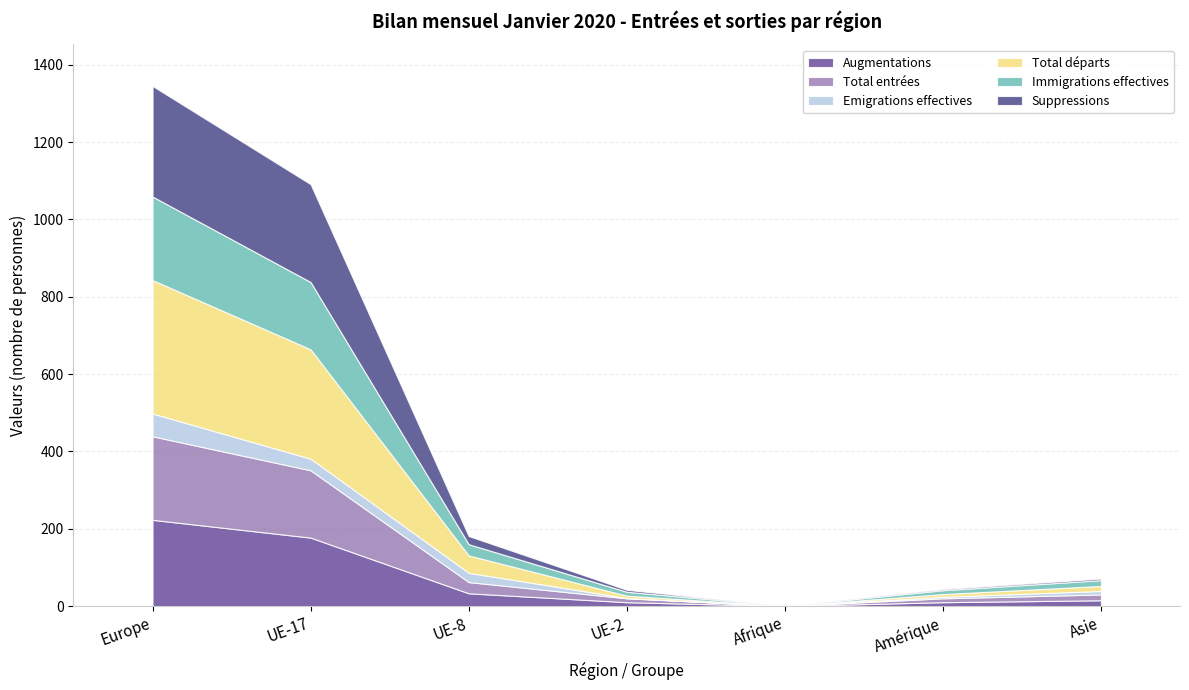

Which category has the highest value in the Augmentations series?

Europe